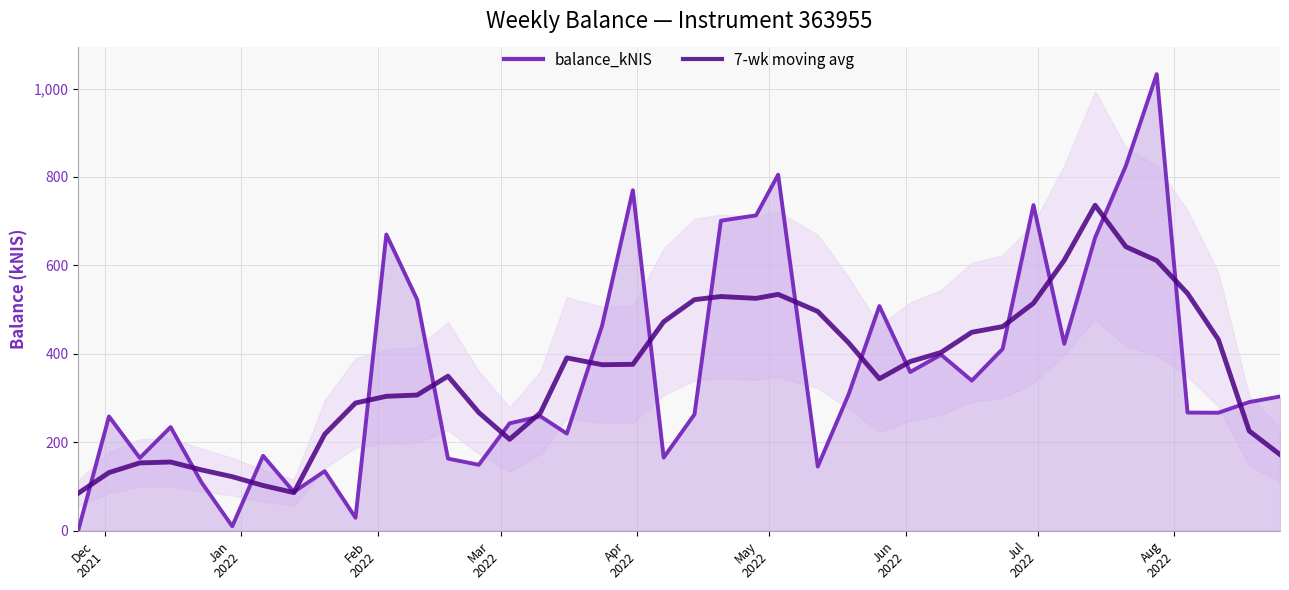

What is the value of the 7-wk moving avg point at the 26th from the left?

425.0